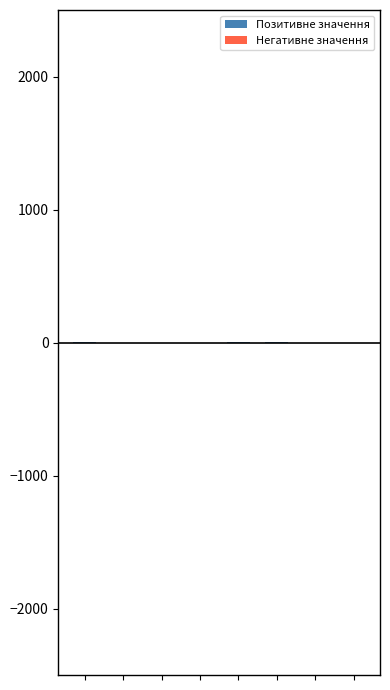

What are all the series names shown in the legend?

Позитивне значення, Негативне значення